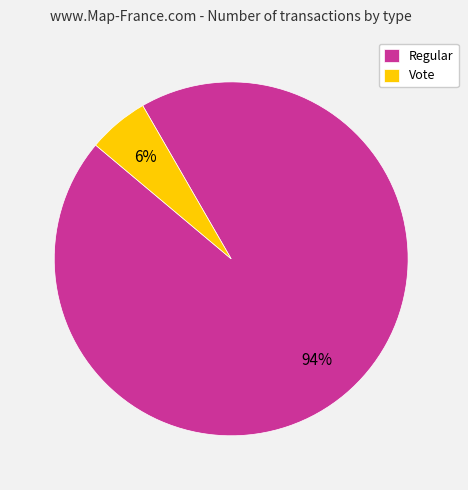

Rank the categories by value from highest to lowest.

Regular, Vote